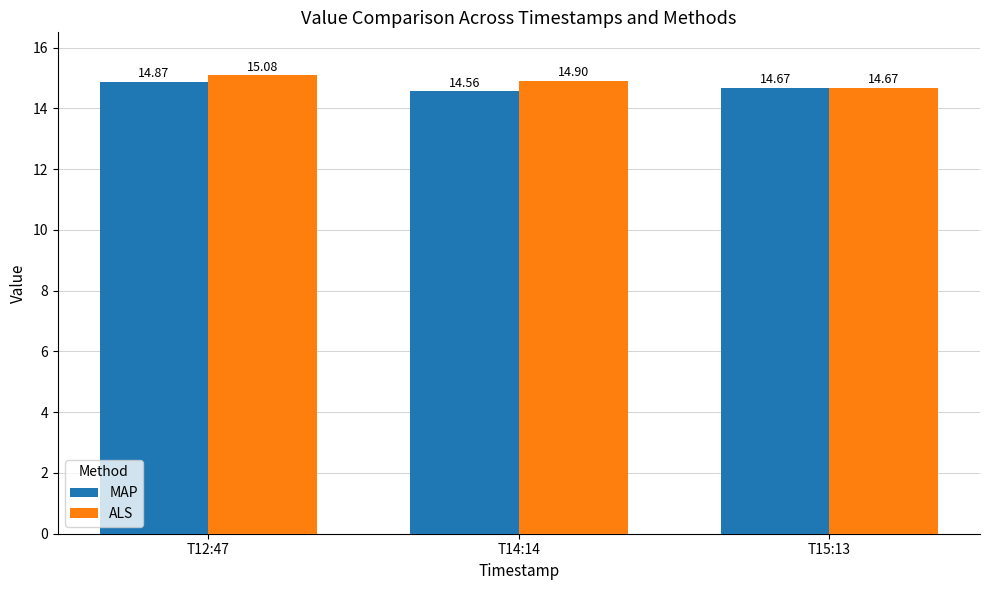

Which series changed the most between T12:47 and T15:13?

ALS